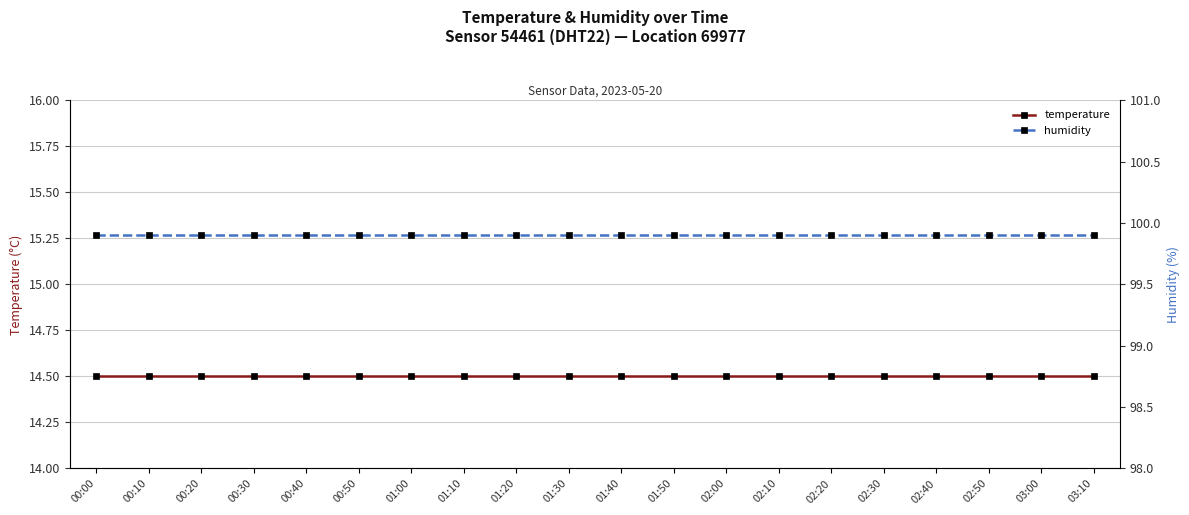

Between 00:40 and 01:00, which series saw the biggest shift?

temperature